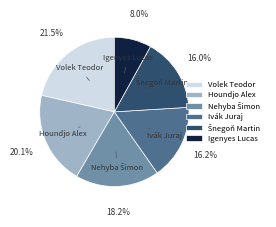

Is Volek Teodor the majority of the pie?

No